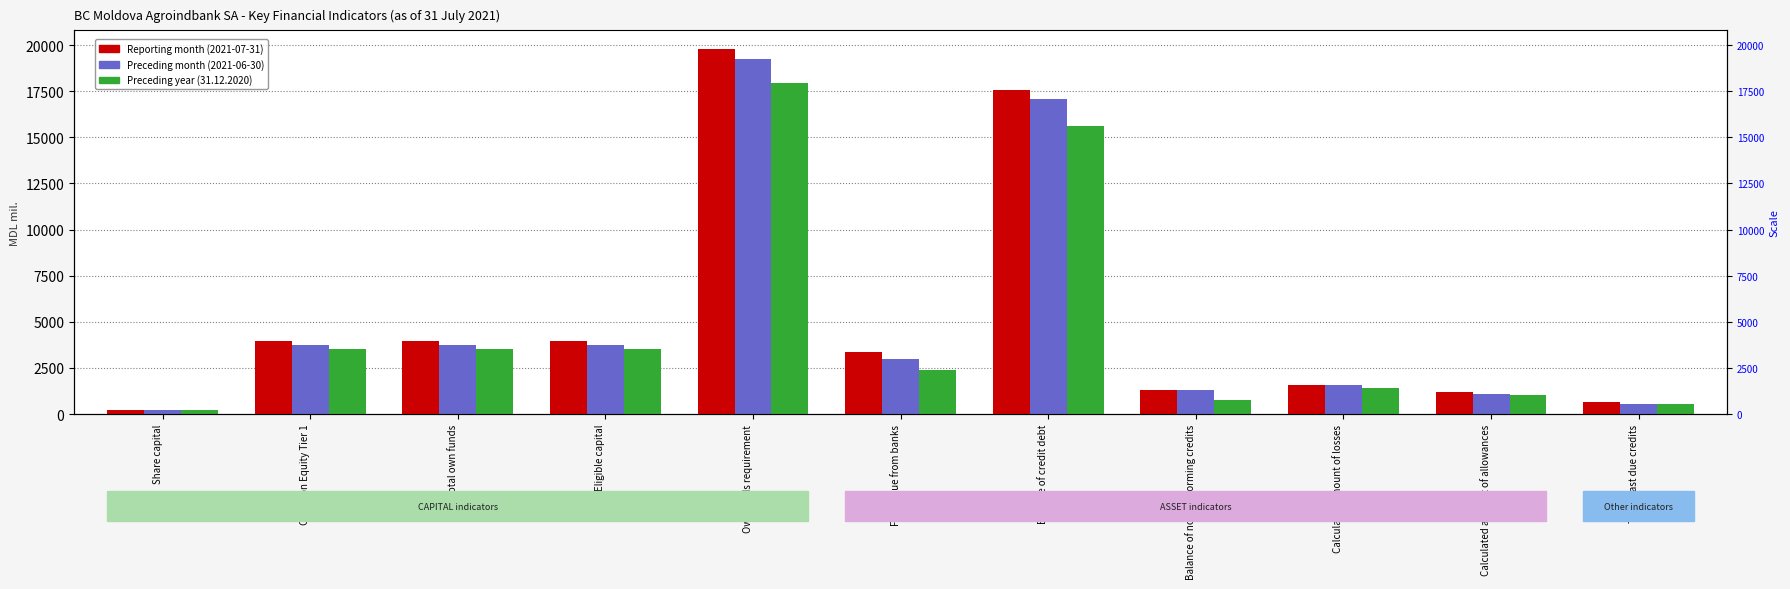

What is the highest value of the Preceding year (31.12.2020) series?

17964.3